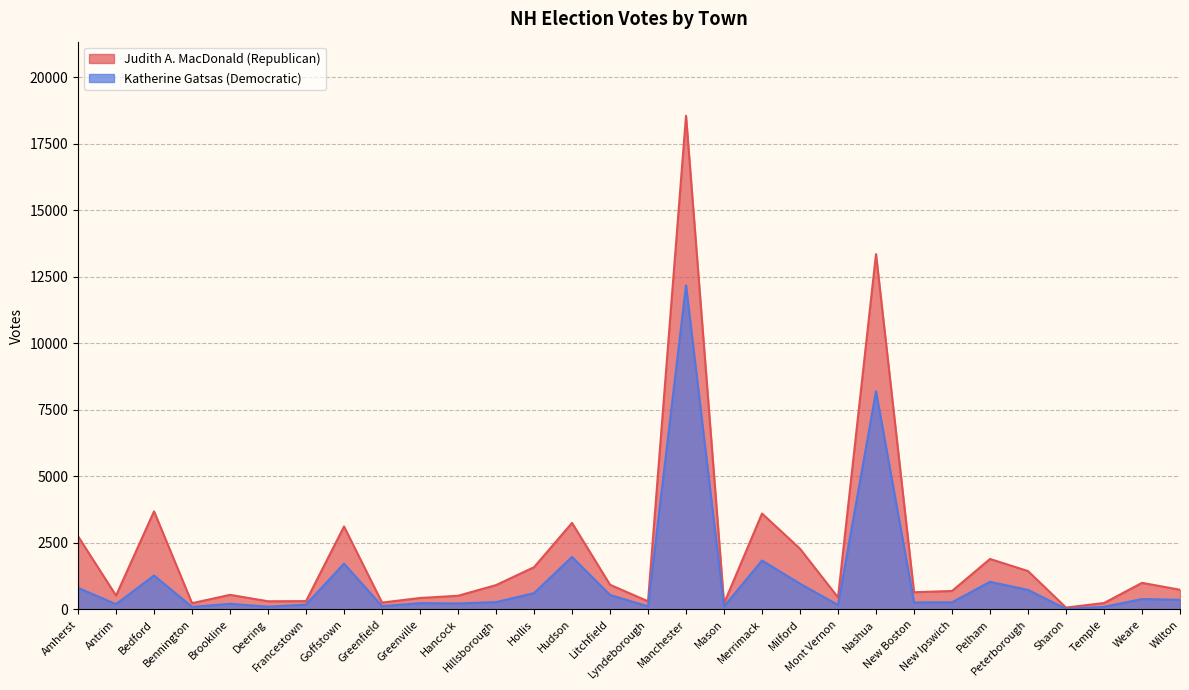

What is the label of the 18th point from the right?

Hollis